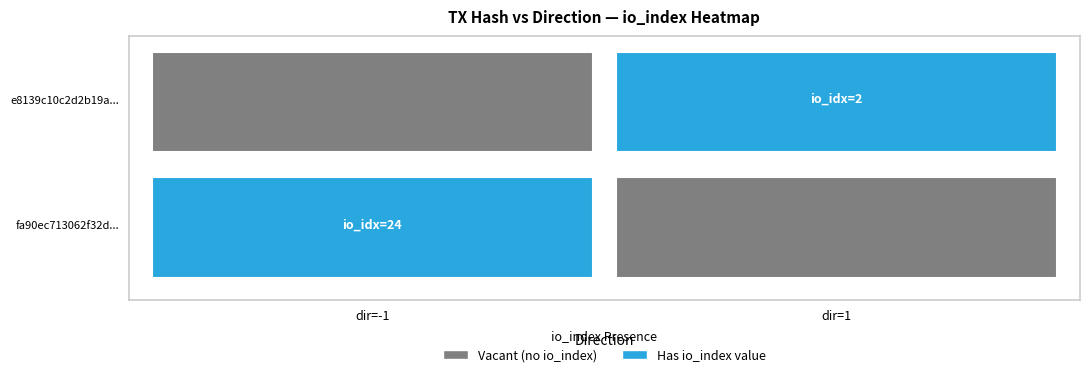

What is the average value of the fa90ec713062f32d62583e0f18fd1df721032f3 series?

12